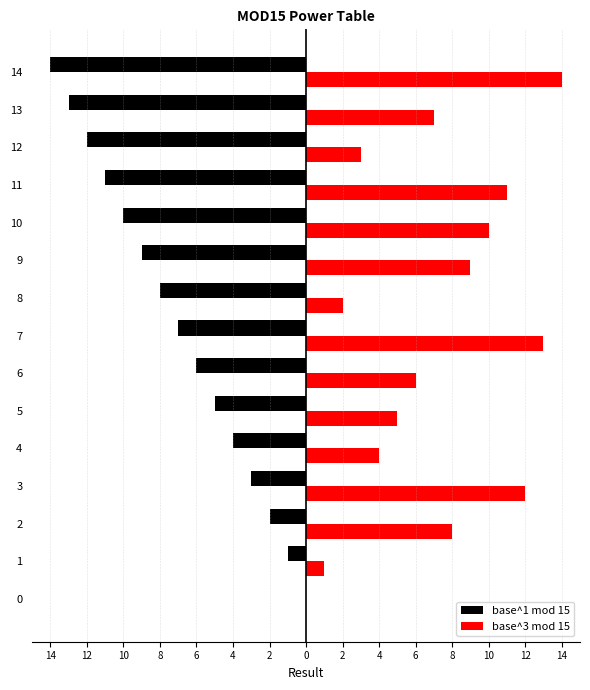

How many data points in base^1 mod 15 are less than -7?

7